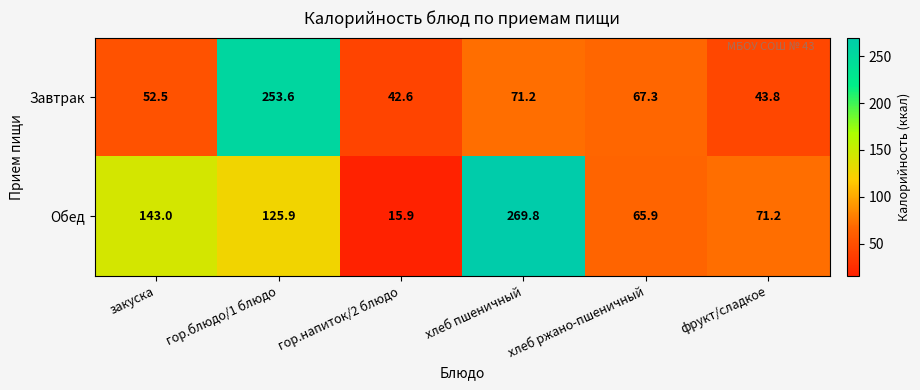

Which series has the largest total across all categories?

Обед